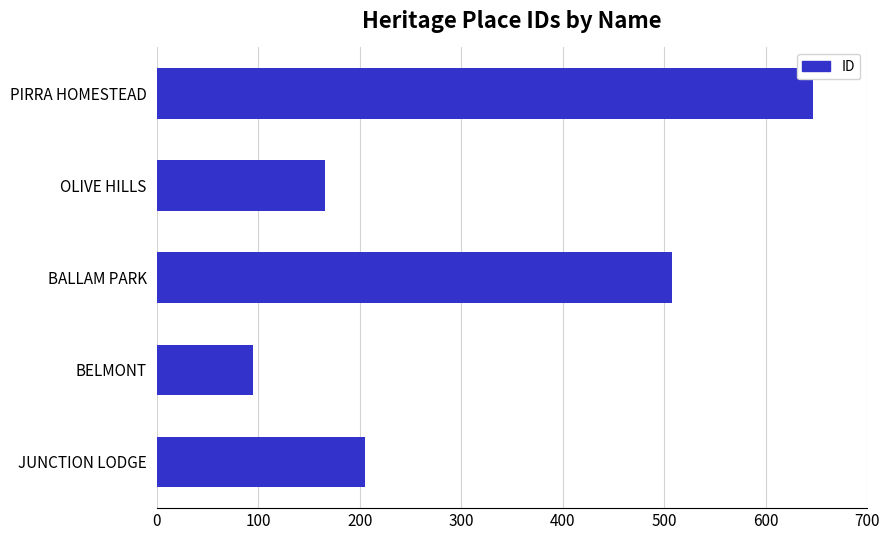

Reading bottom to top, transcribe all the data shown in this chart.

JUNCTION LODGE=205	BELMONT=95	BALLAM PARK=508	OLIVE HILLS=166	PIRRA HOMESTEAD=647